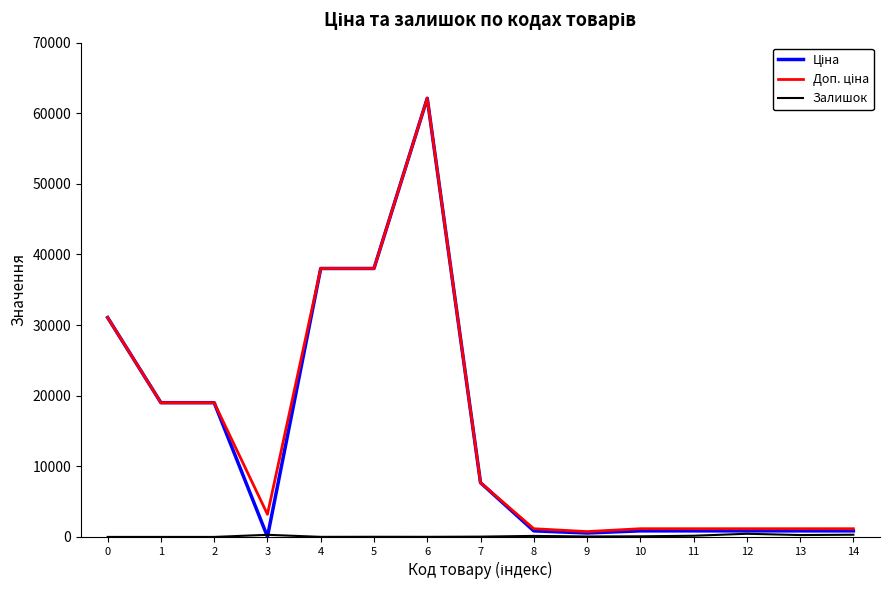

What is the greatest value displayed?

62116.9